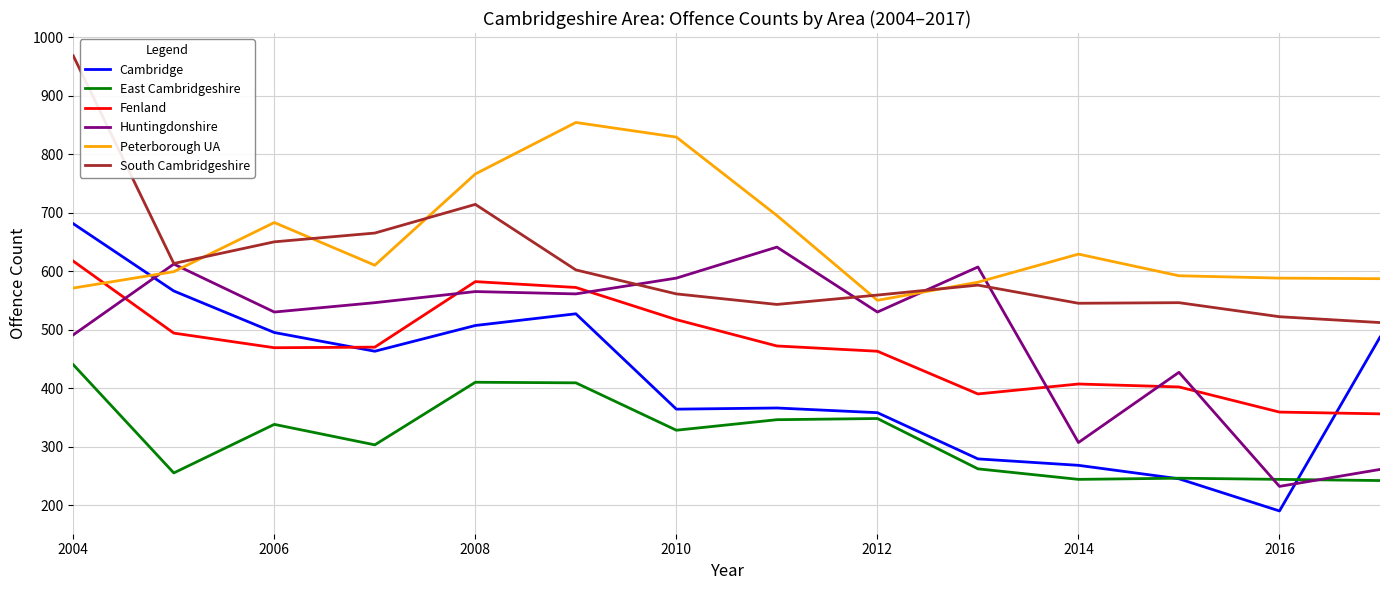

What is the greatest value displayed?

968